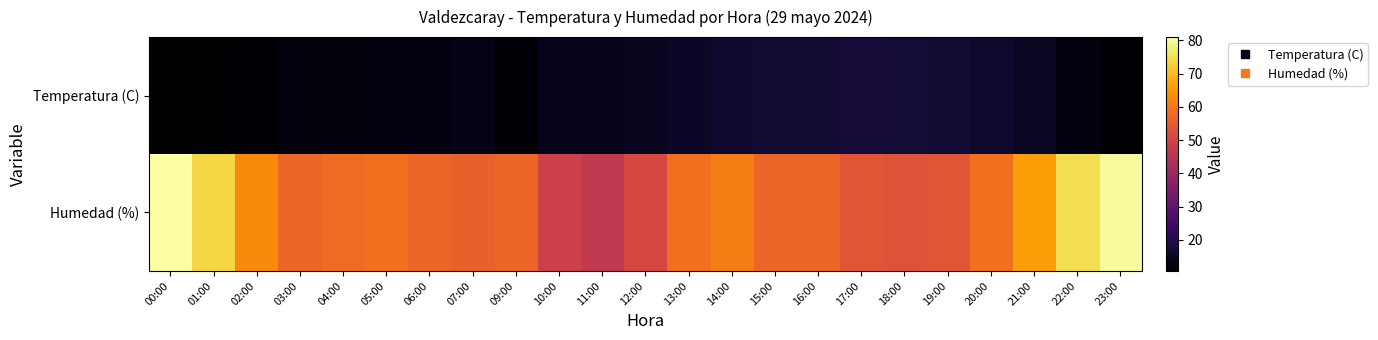

Which series has the largest total across all categories?

Humedad (%)